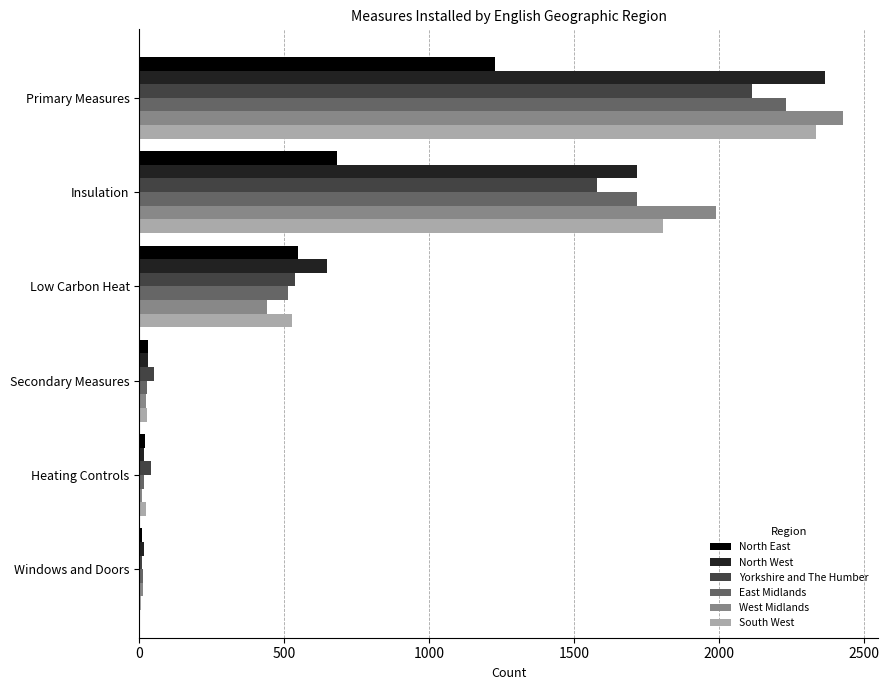

Is the value of Yorkshire and The Humber at Heating Controls greater than the value of North East at Insulation?

No